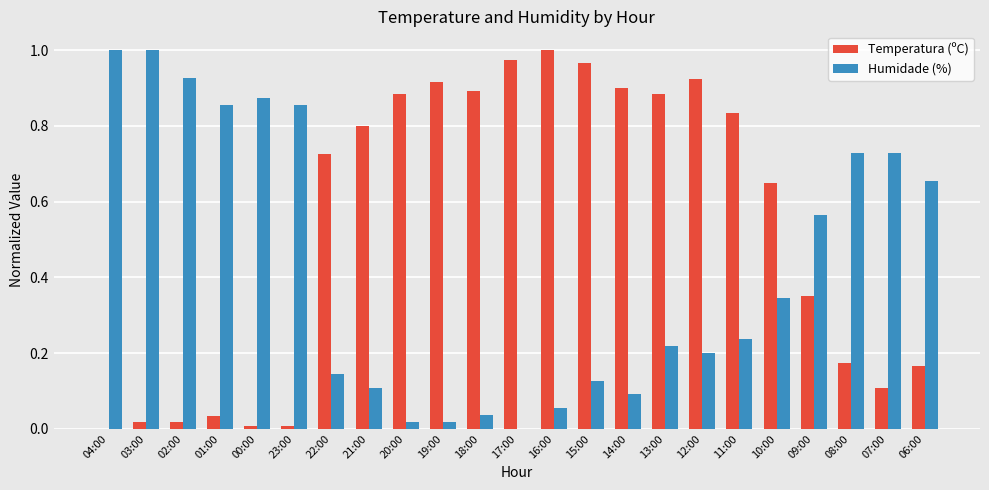

Is the value of Temperatura (ºC) at 18:00 greater than the value of Humidade (%) at 03:00?

No